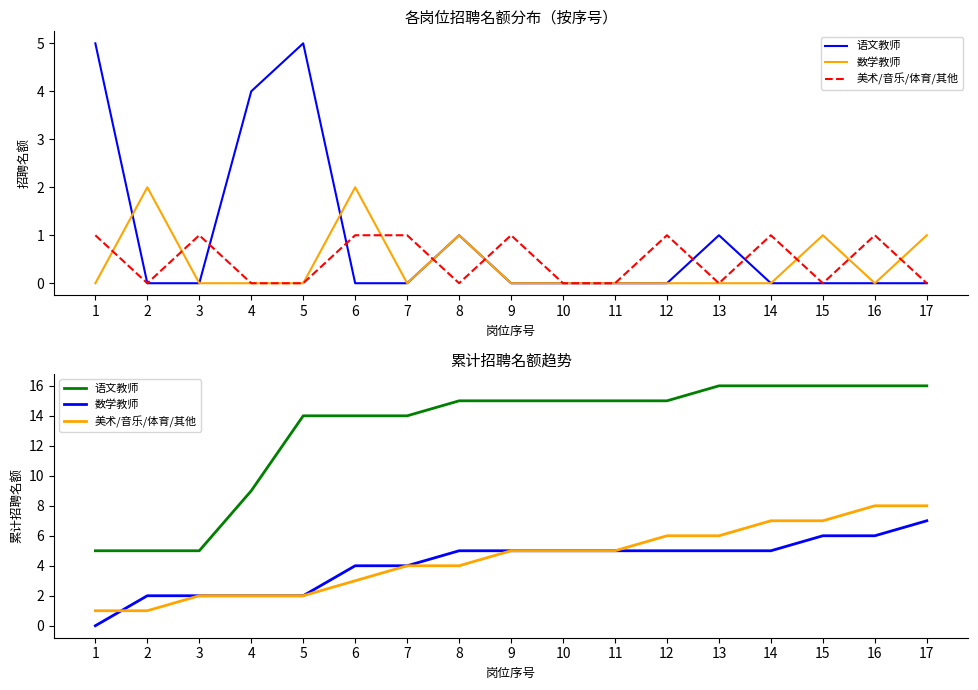

What is the difference between the 美术/音乐/体育/其他 values at 3 and 8?

2